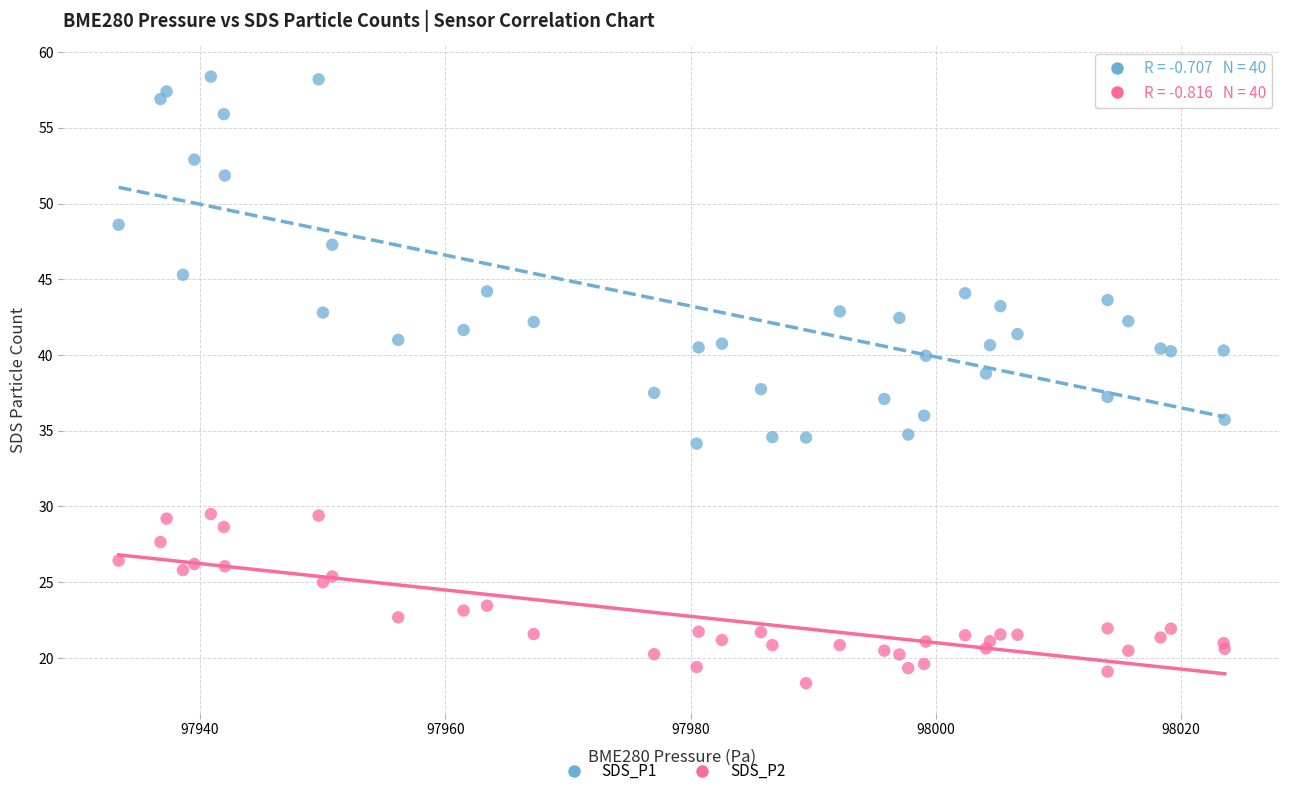

Which series reaches the maximum Y coordinate?

SDS_P1